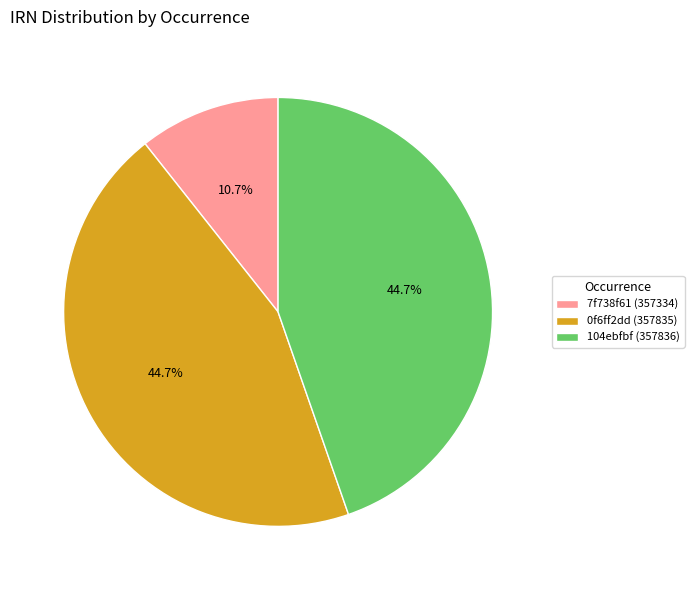

Approximately how many times larger is the value at 7f738f61 (357334) compared to 0f6ff2dd (357835)?

0.2